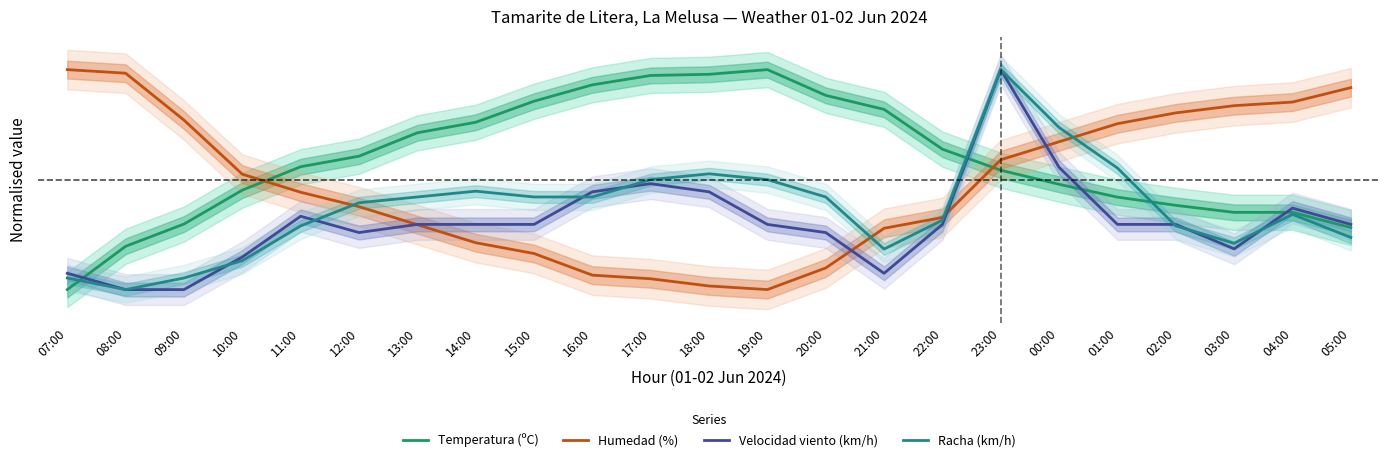

What is the maximum value for Racha (km/h)?

1.0